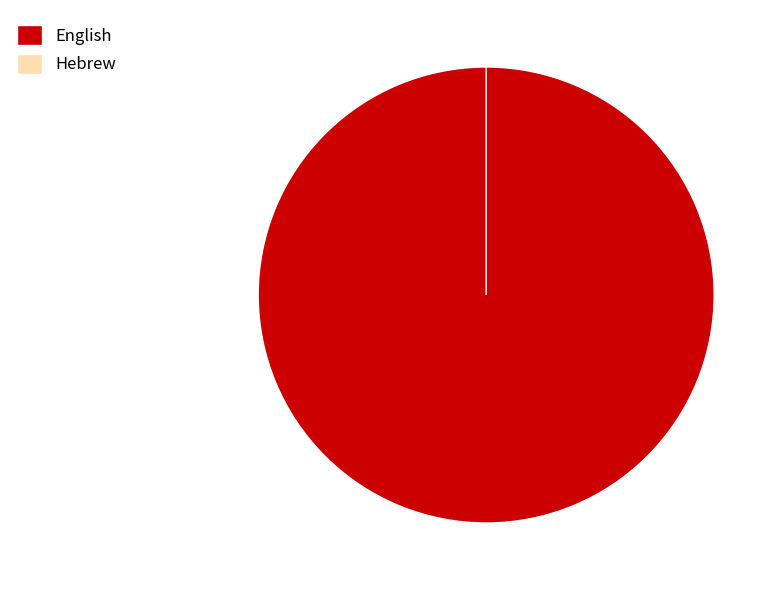

Is it true that Hebrew is 0% of the pie?

True